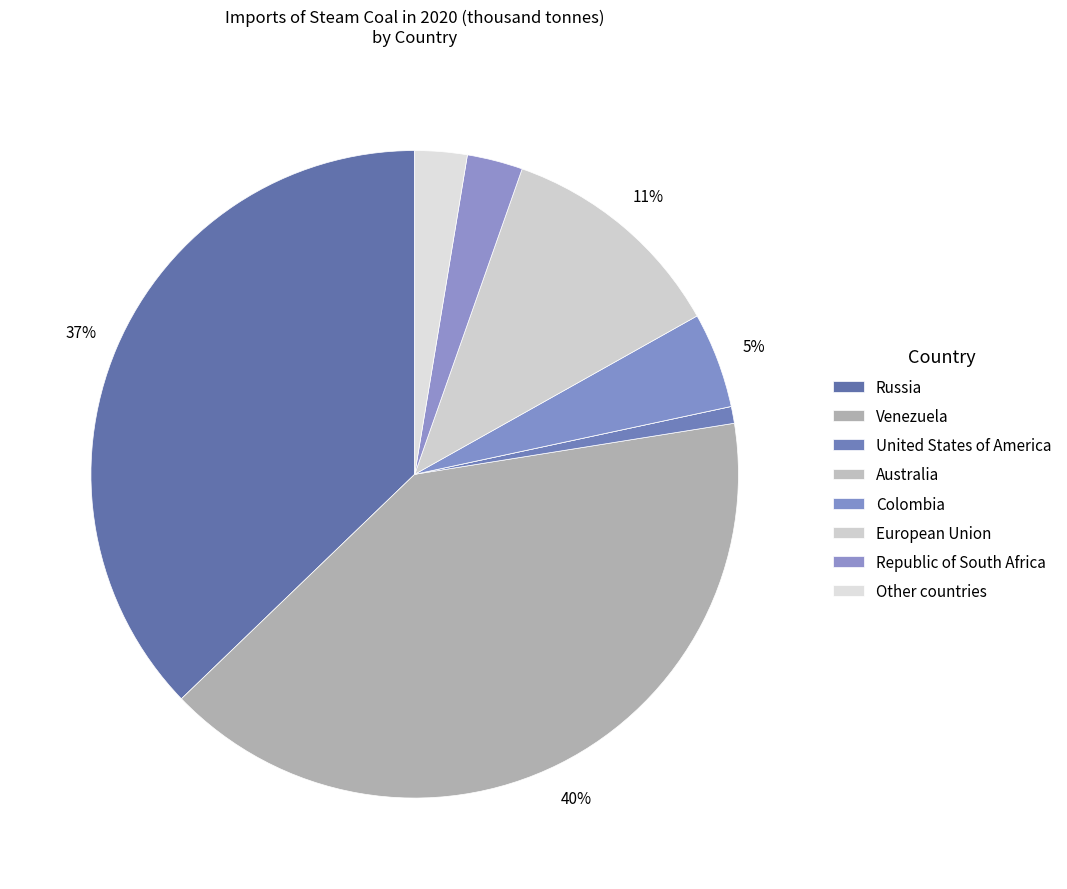

To the nearest percent, what is the average slice percentage?

12%